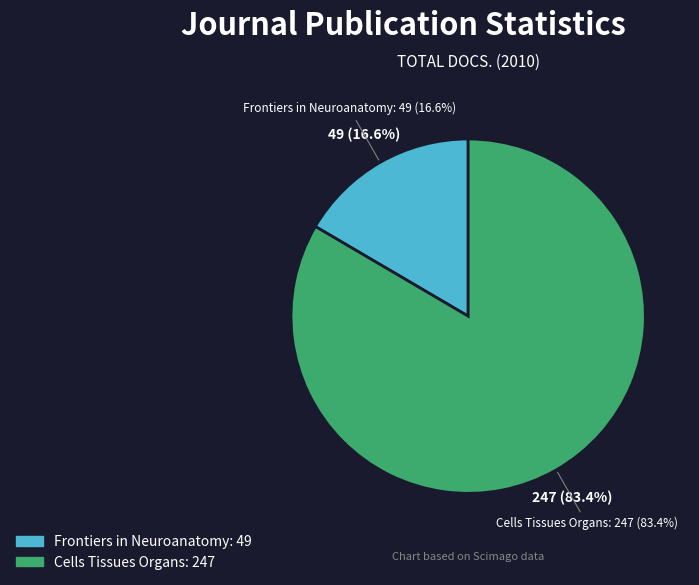

How many slices are in this pie chart?

2